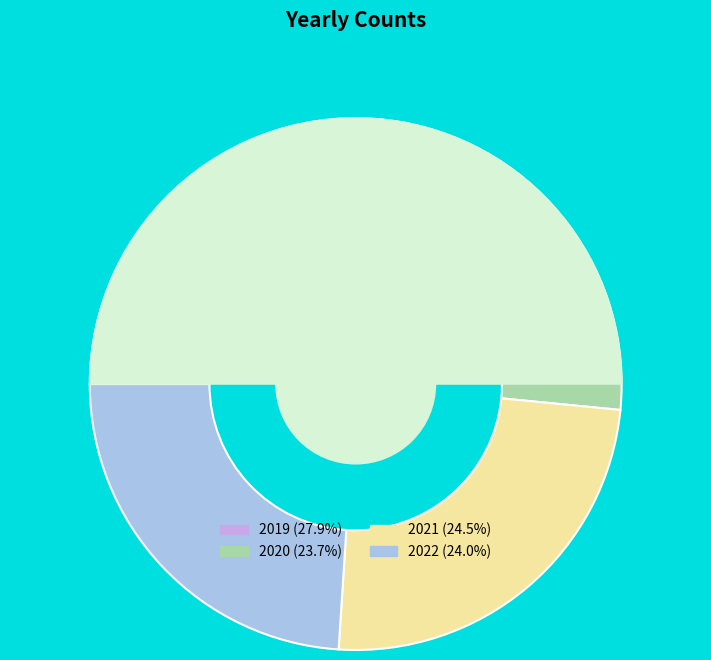

Rank the categories by value from highest to lowest.

2019, 2021, 2022, 2020